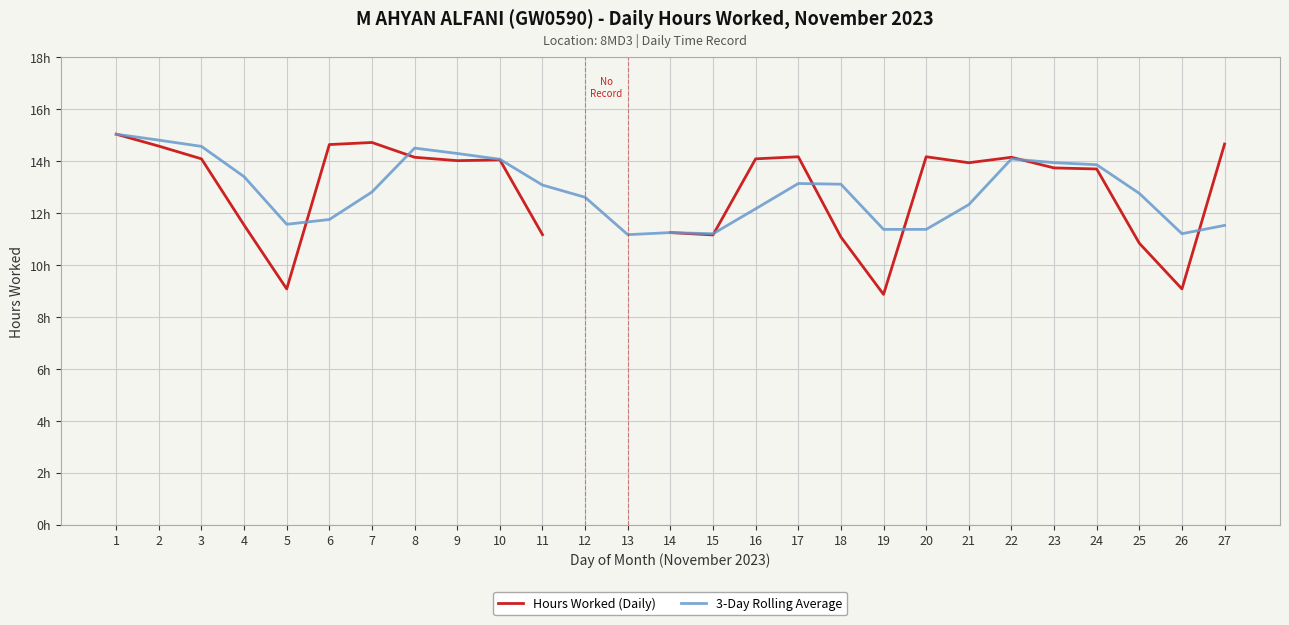

Which category has the lowest value in the 3-Day Rolling Average series?

13